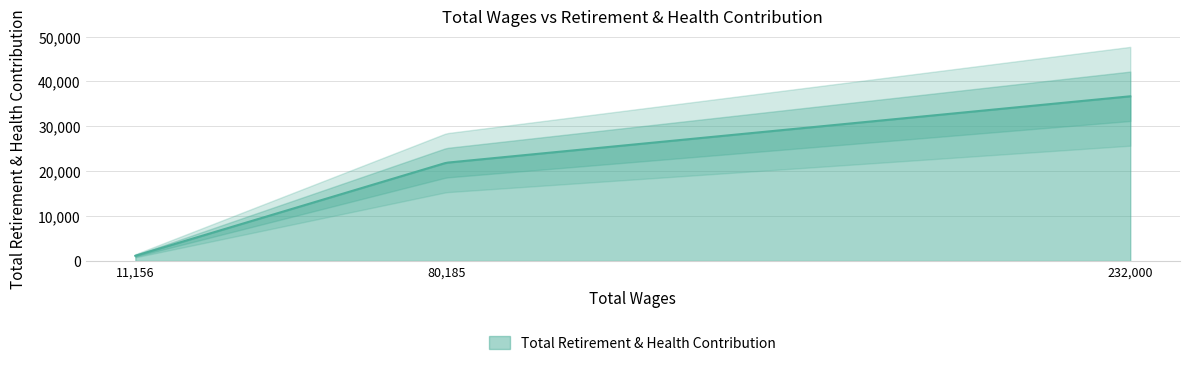

What is the difference between the values at 11156.0 and 232000.0?

35536